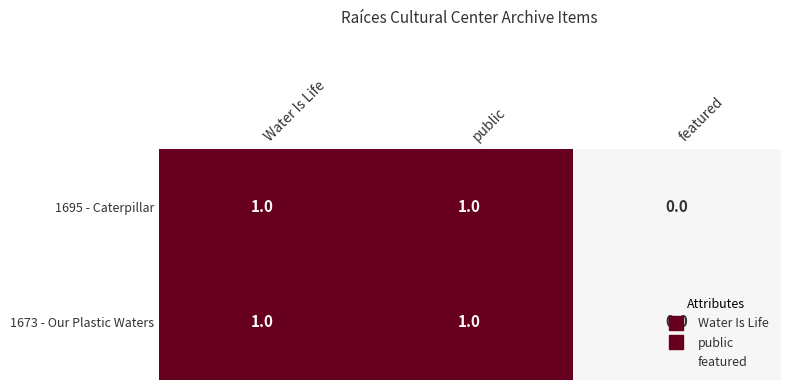

The value of 1673 - Our Plastic Waters at Water Is Life is 2. True or false?

False